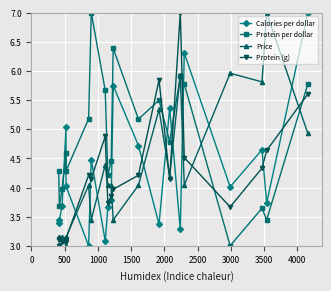

What is the difference between the maximum and minimum values in the Calories per dollar series?

4.0